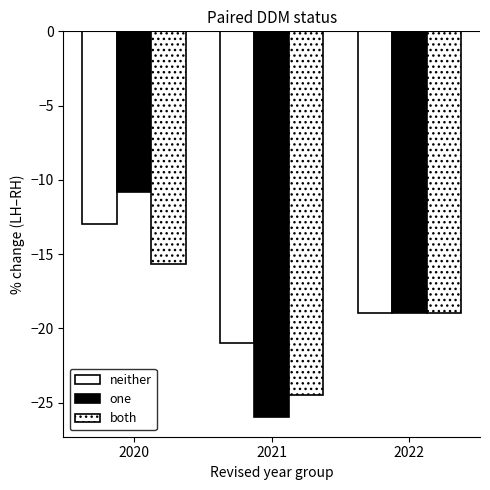

How many distinct data groups are displayed?

3